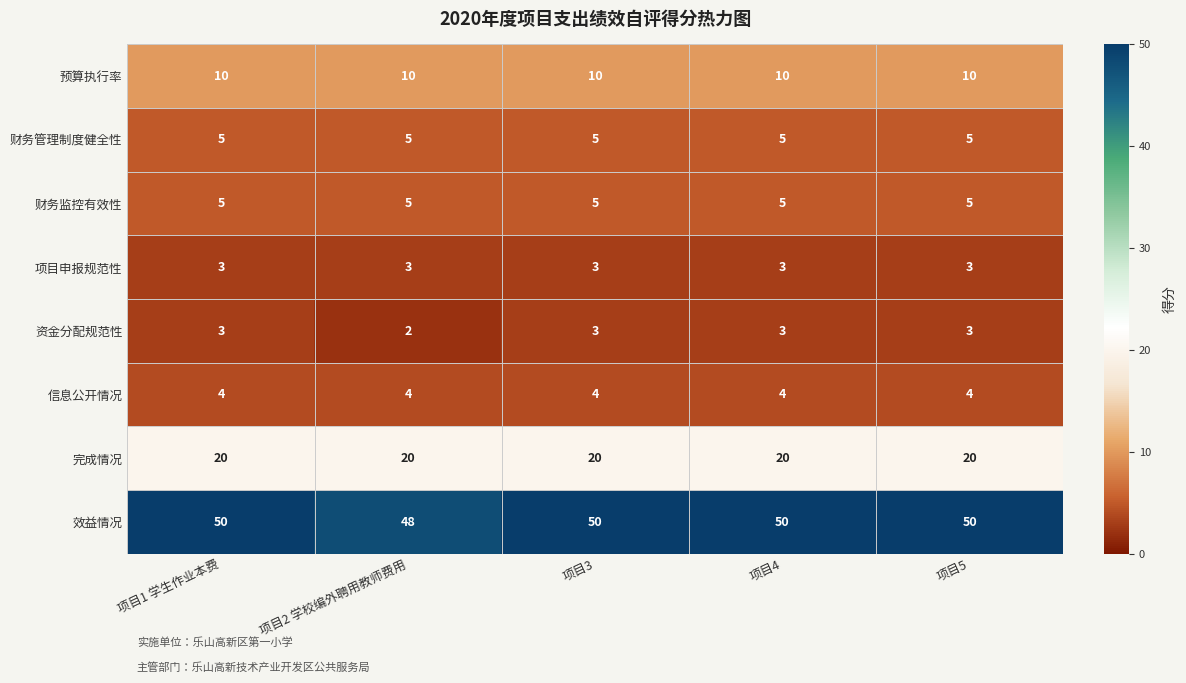

Read the 财务监控有效性 value at 项目1 学生作业本费.

5